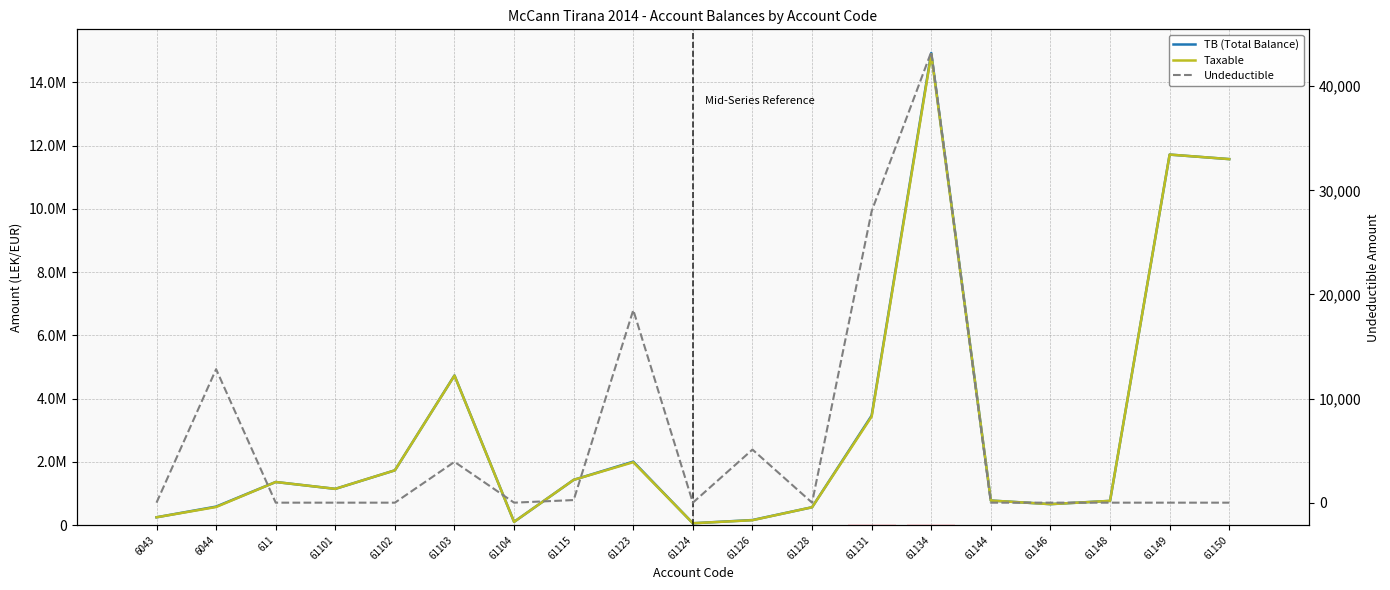

What is the value of the TB (Total Balance) bar at the 16th from the left?

666085.5